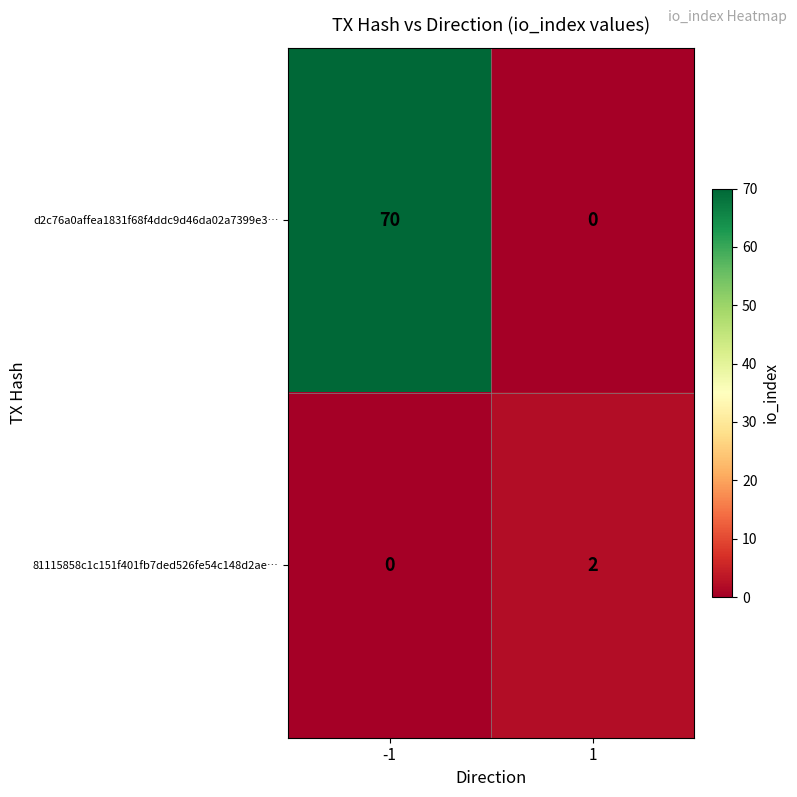

What is the difference between the d2c76a0affea1831f68f4ddc9d46da02a7399e3… values at -1 and 1?

70